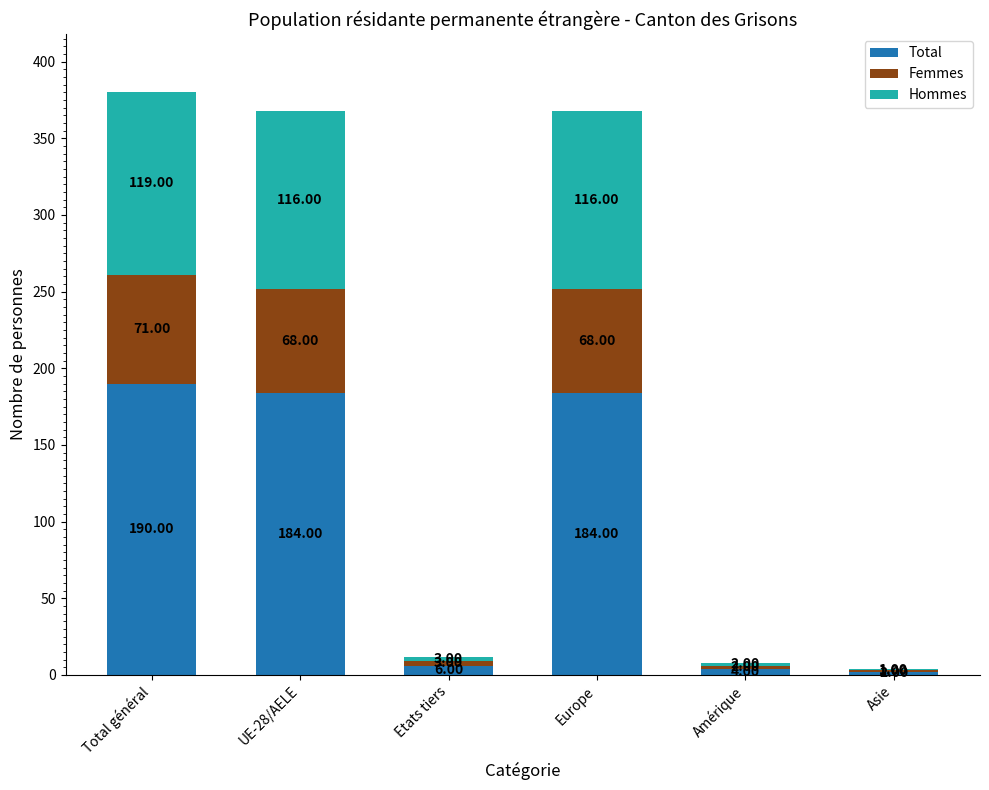

What is the sum of the Total values at Amérique and UE-28/AELE?

188